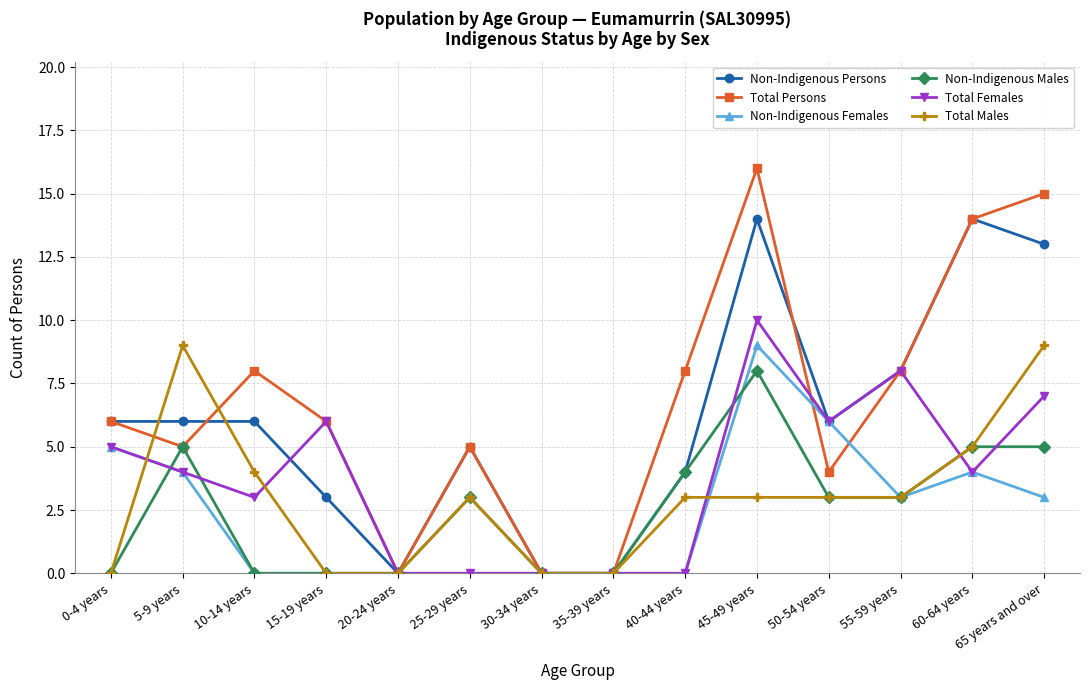

What are all the series names shown in the legend?

Non-Indigenous Persons, Total Persons, Non-Indigenous Females, Non-Indigenous Males, Total Females, Total Males